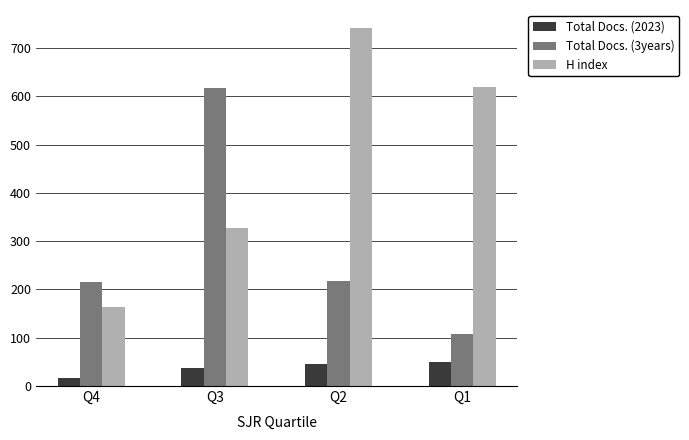

The value of H index at Q4 is 164.4. True or false?

True